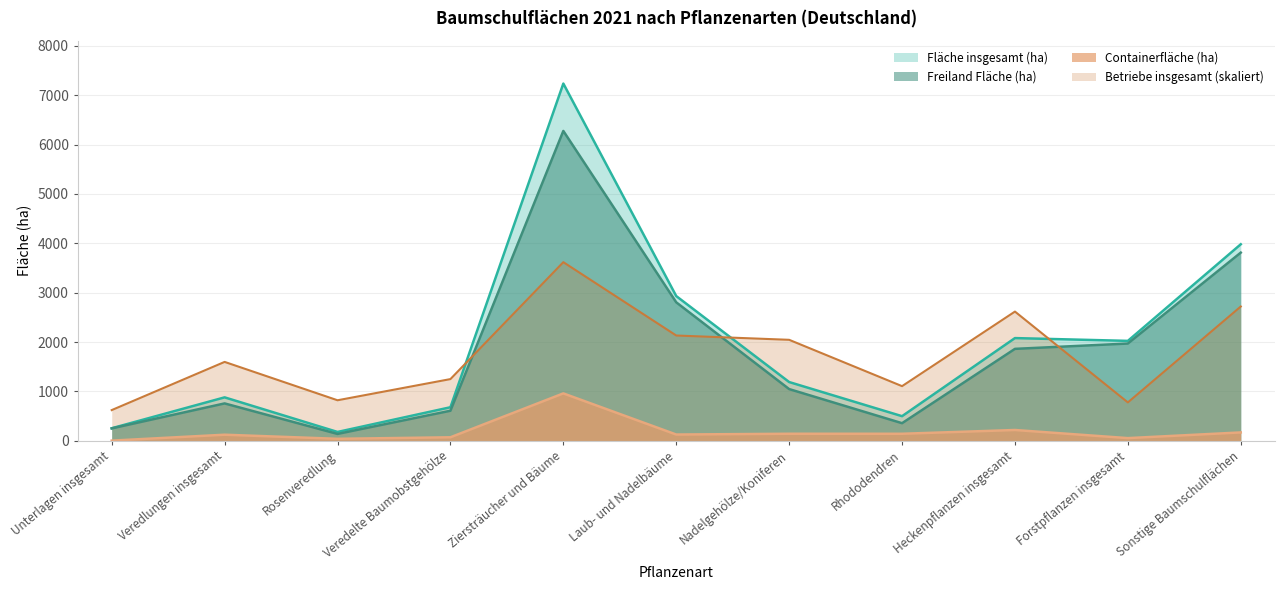

What is the label of the 8th point from the left?

Rhododendren